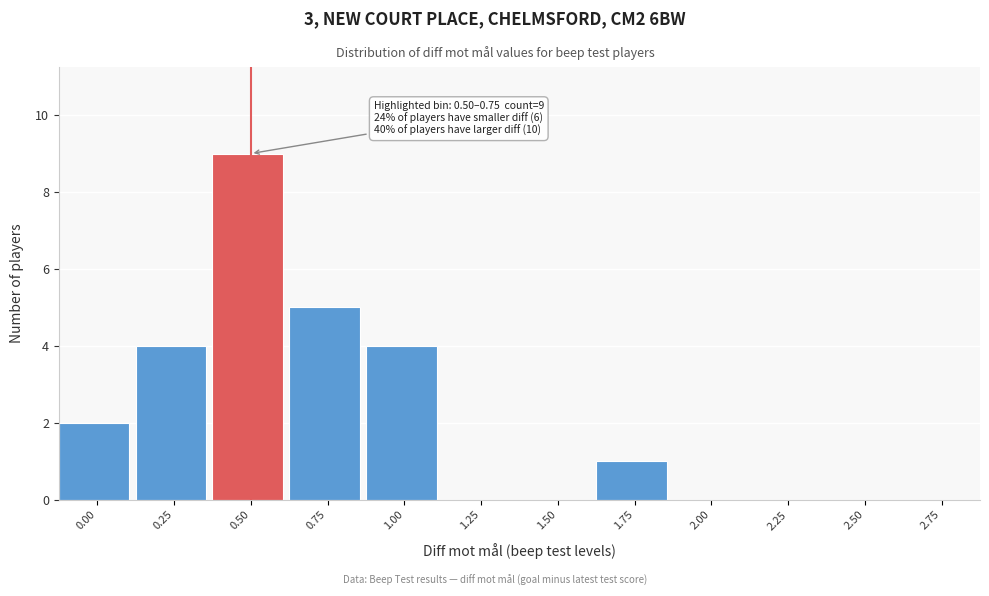

Reading left to right, what are all the values shown in this chart?

0.00=2	0.25=4	0.50=9	0.75=5	1.00=4	1.25=0	1.50=0	1.75=1	2.00=0	2.25=0	2.50=0	2.75=0